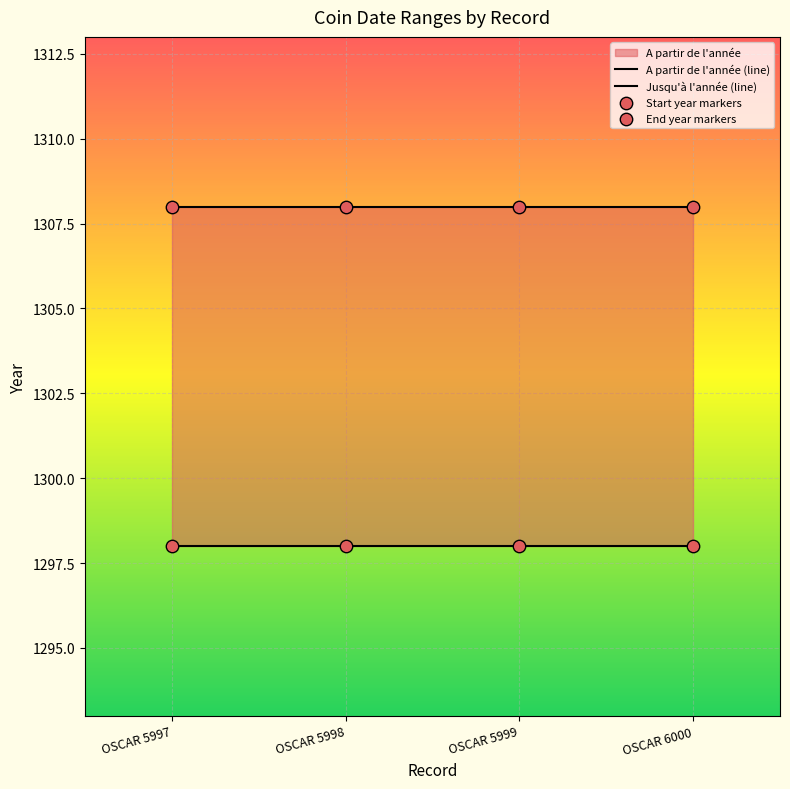

Is the value of End year markers at OSCAR 5998 greater than the value of Start year markers at OSCAR 6000?

Yes